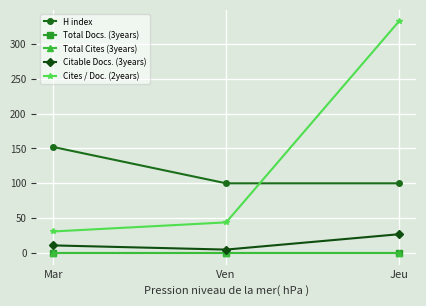

What is the maximum value shown in the chart?

332